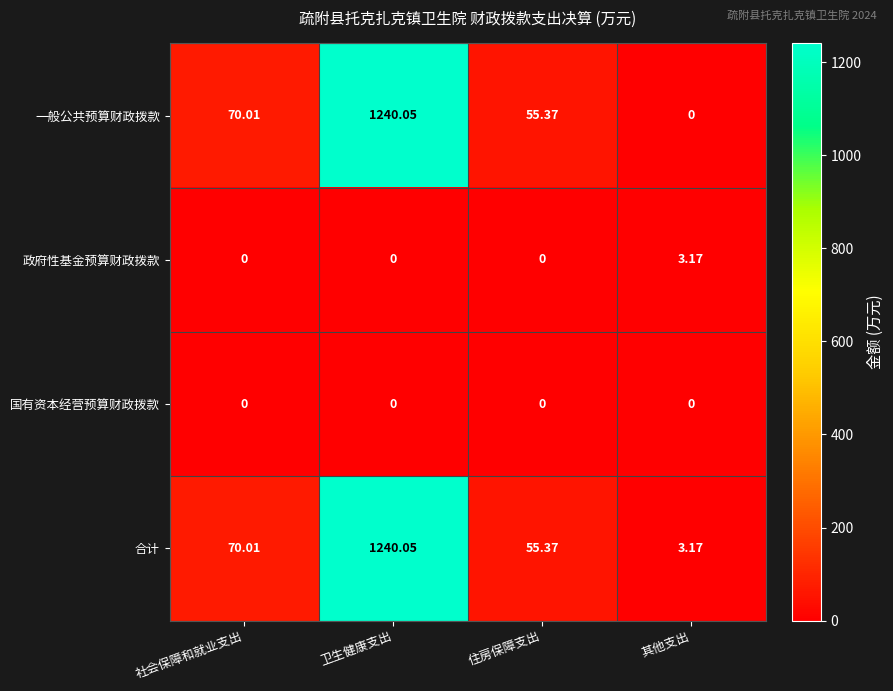

Where is 合计 nearest to the value 621?

社会保障和就业支出